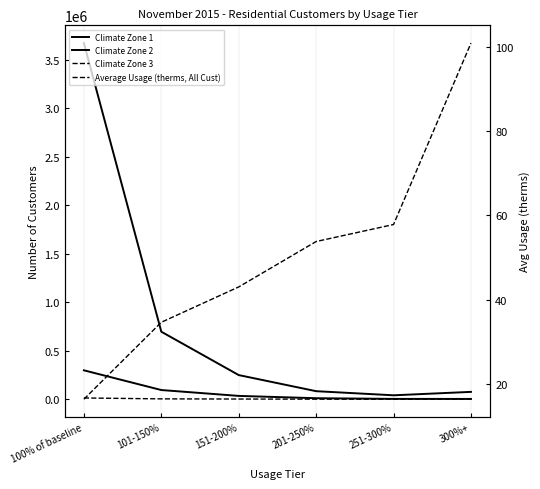

Is the value of Climate Zone 1 at 100% of baseline greater than the value of Average Usage (therms, All Cust) at 300%+?

Yes